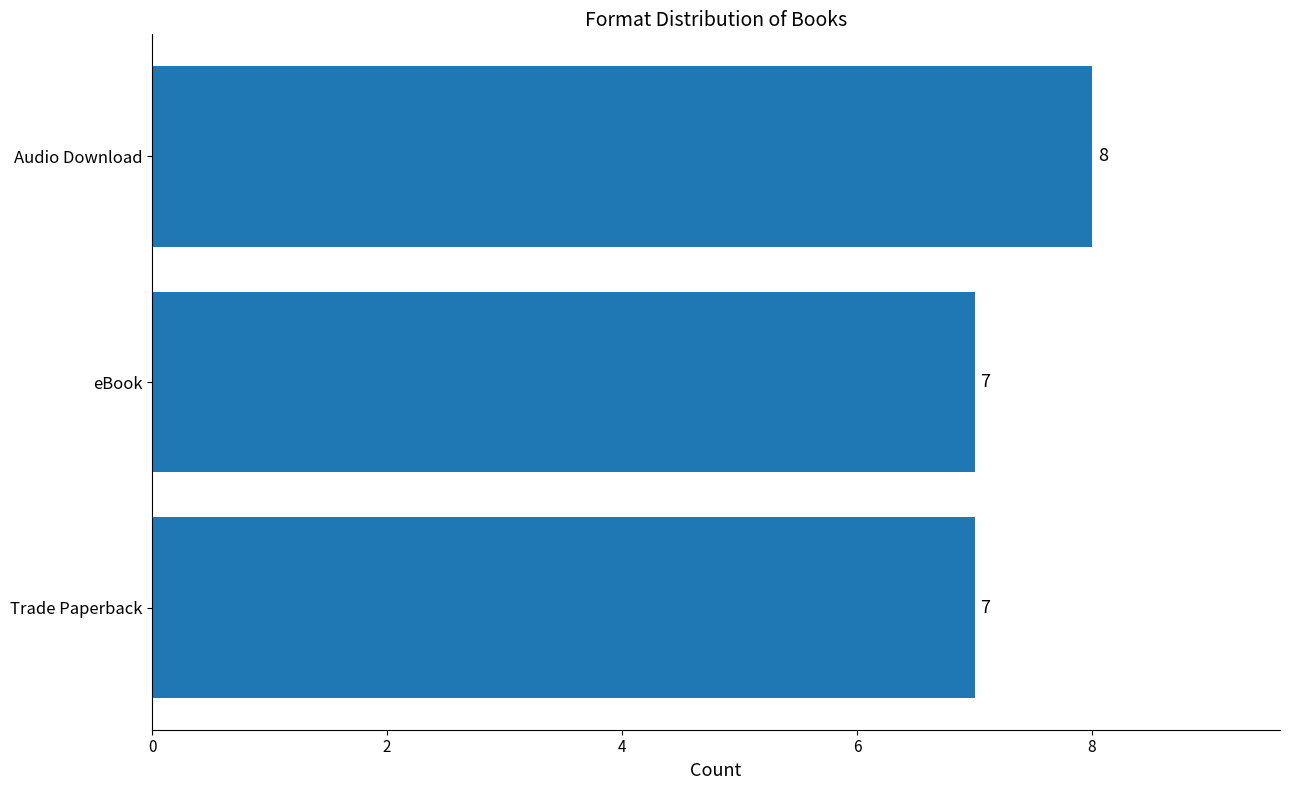

Is it true that the value at Trade Paperback is 7?

True